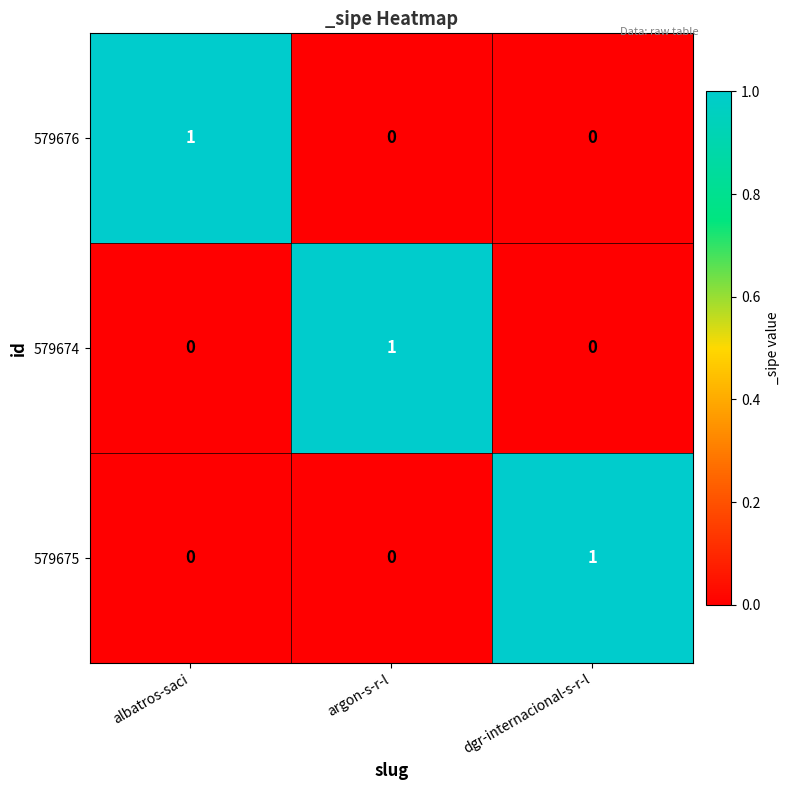

At which label does 579674 reach its peak?

argon-s-r-l